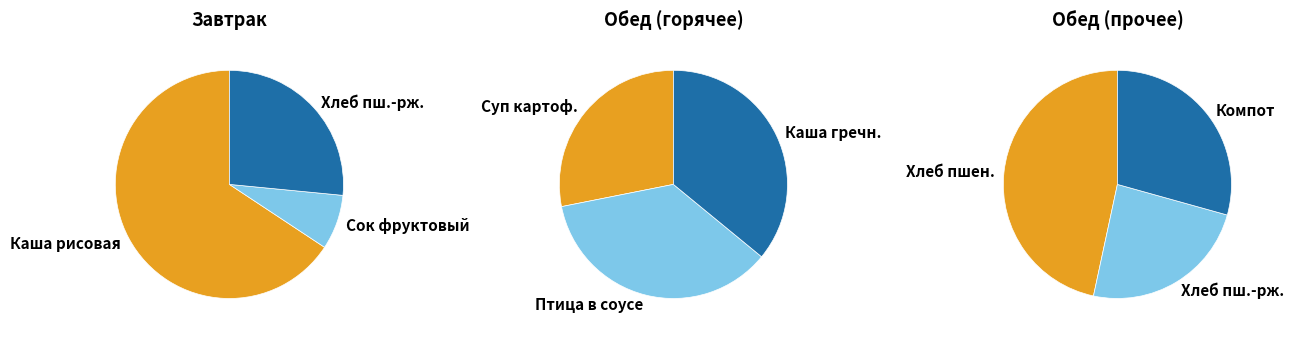

Count the number of slices in the pie.

9